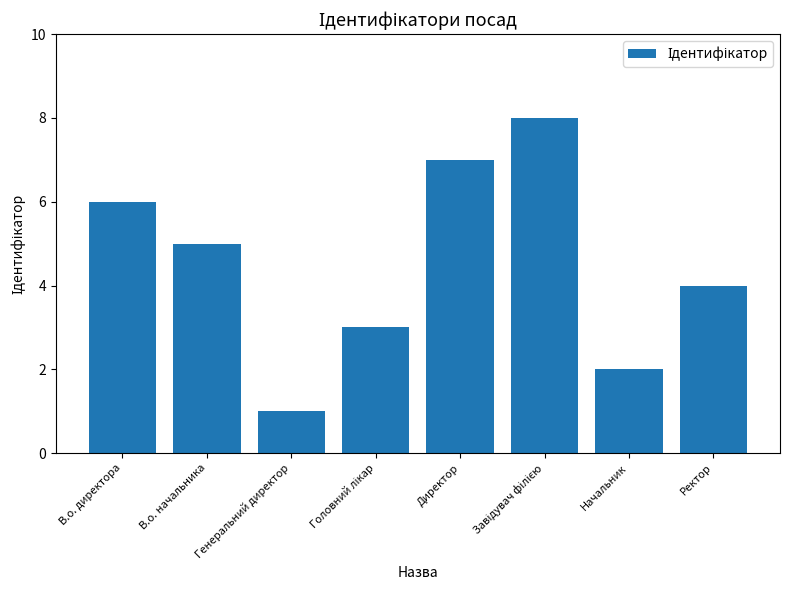

At which label does the data first exceed 5?

В.о. директора